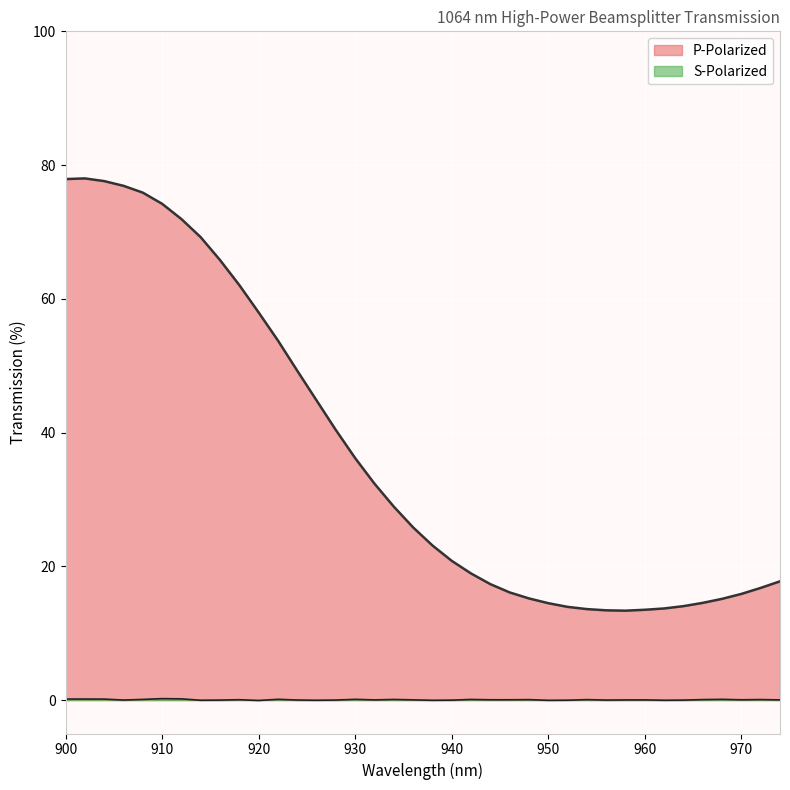

Which category has the lowest value in the P-Polarized series?

958